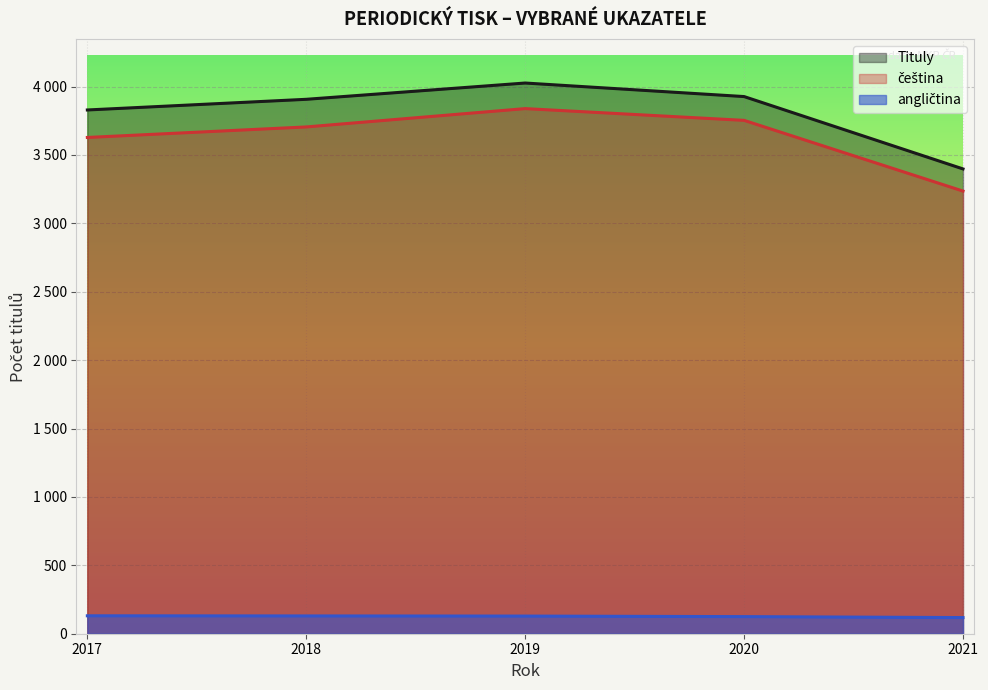

What is the total value across all series at 2017?

7588